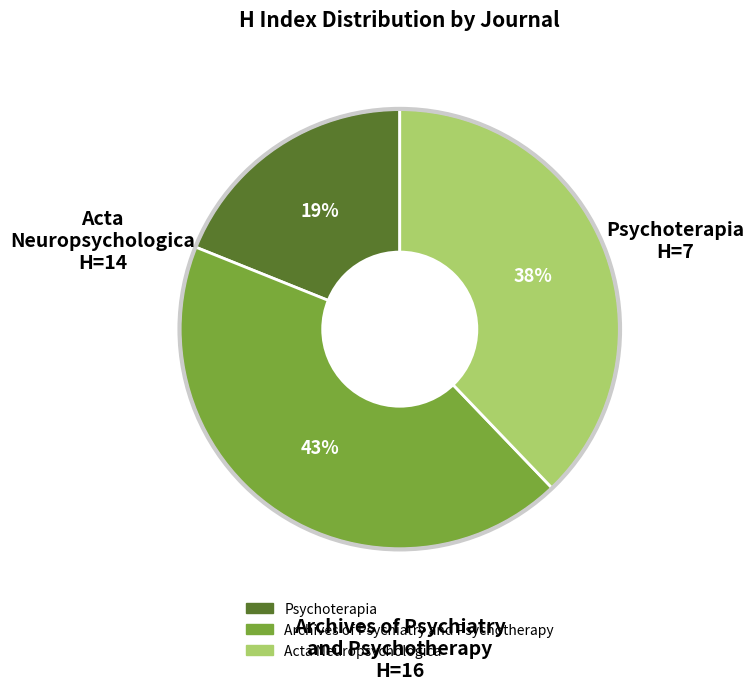

To the nearest percent, what is the difference between the Psychoterapia and Acta Neuropsychologica slice percentages?

19%